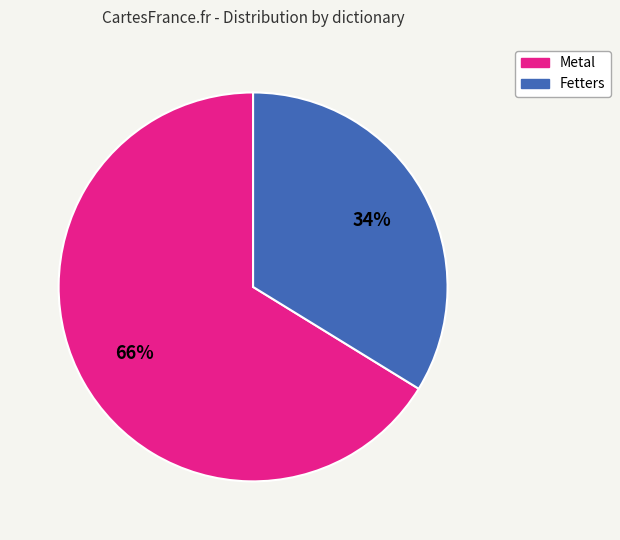

How many slices are in this pie chart?

2